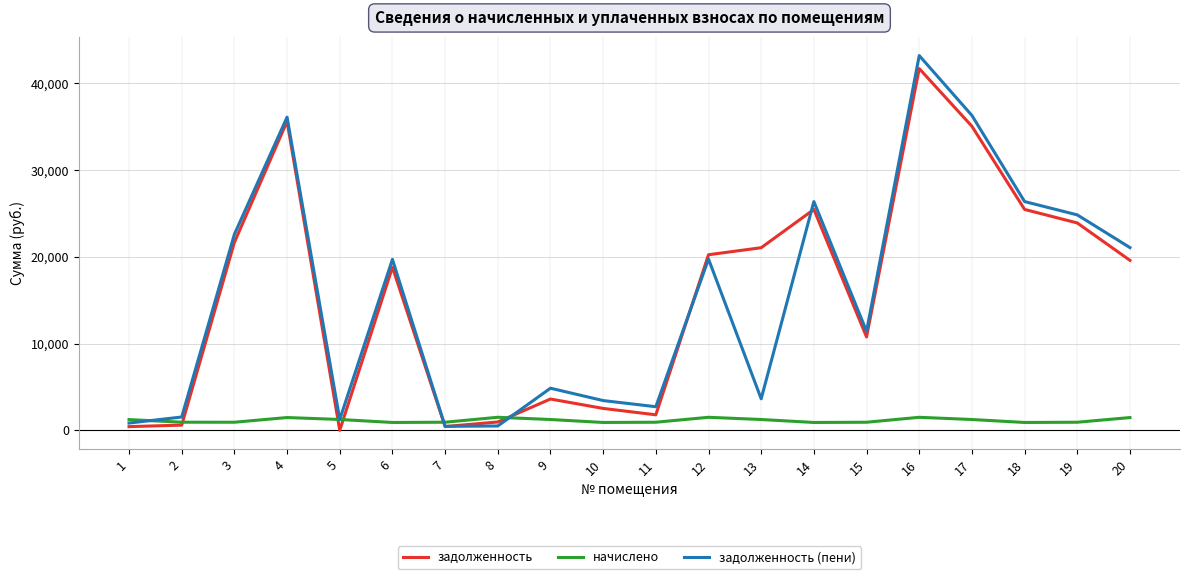

At which category is the sum across all series the highest?

16